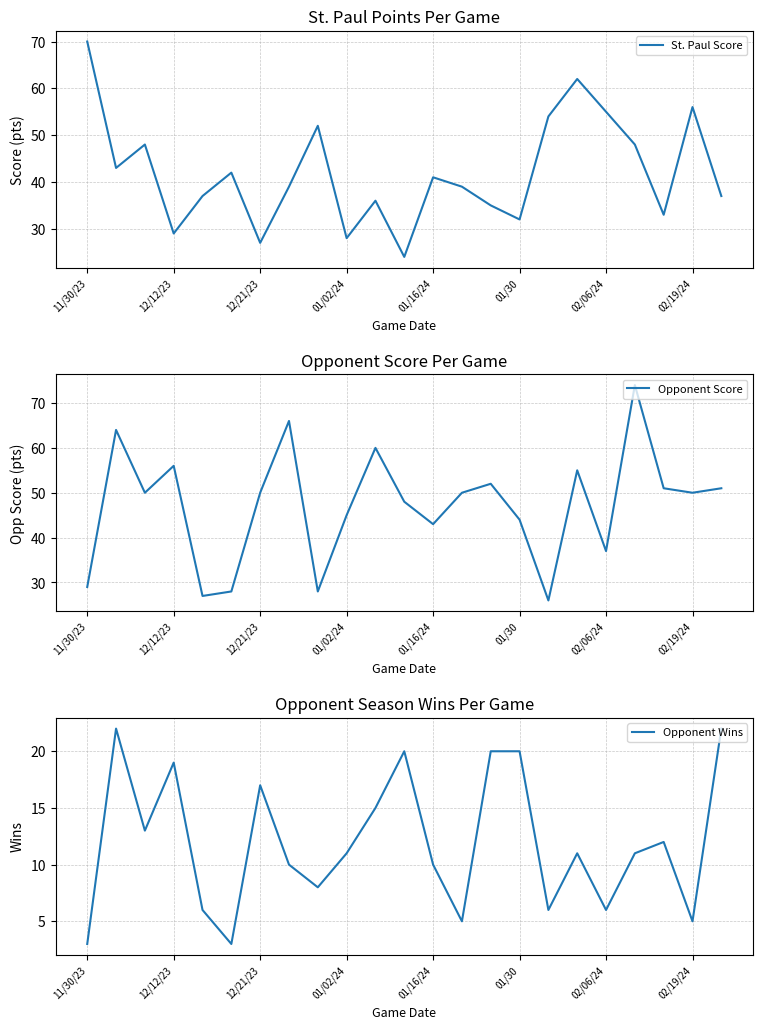

What are all the series names shown in the legend?

St. Paul Score, Opponent Score, Opponent Wins